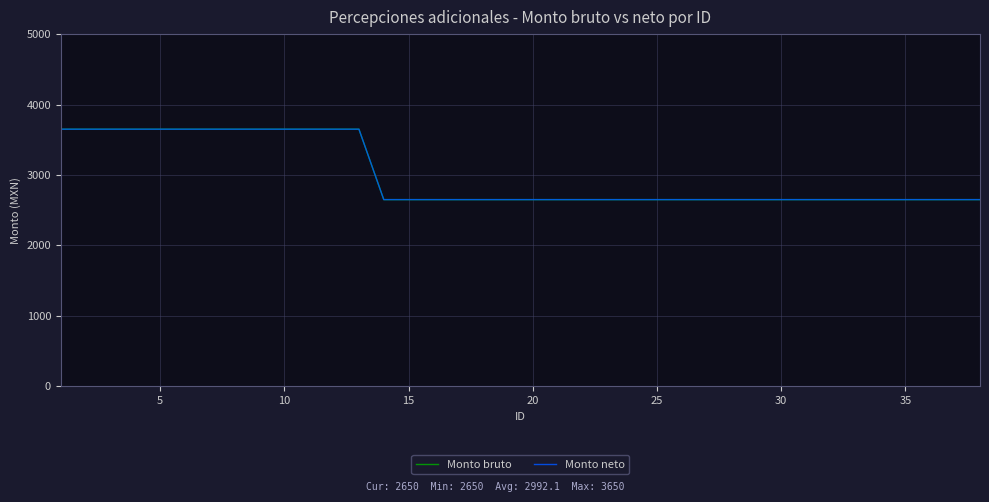

Does the chart have visible grid lines?

Yes